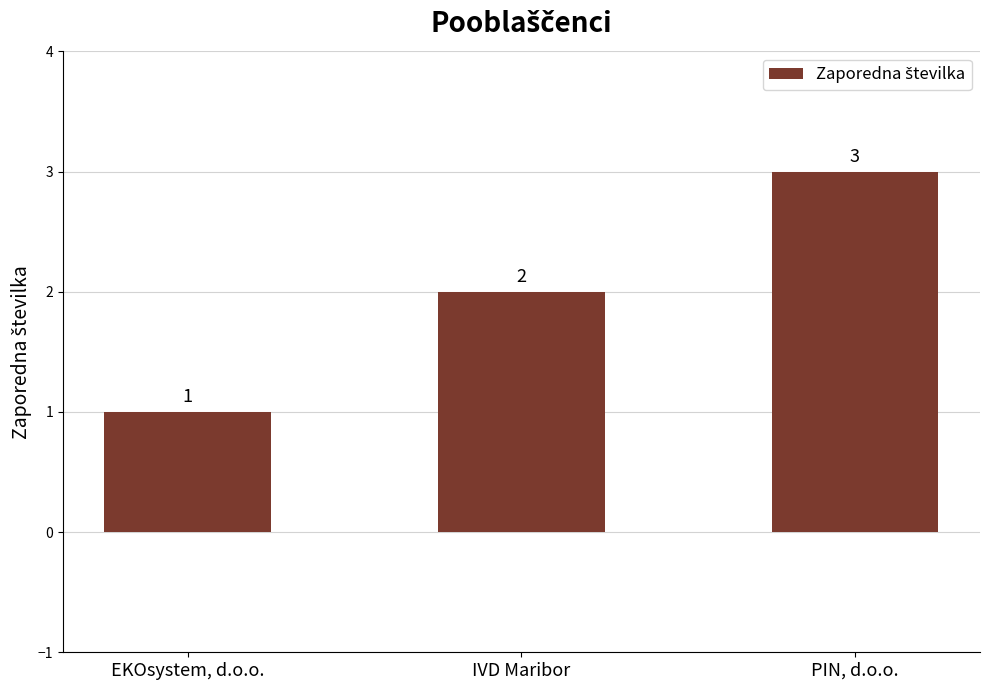

List the labels in order of value, largest first.

PIN, d.o.o., IVD Maribor, EKOsystem, d.o.o.